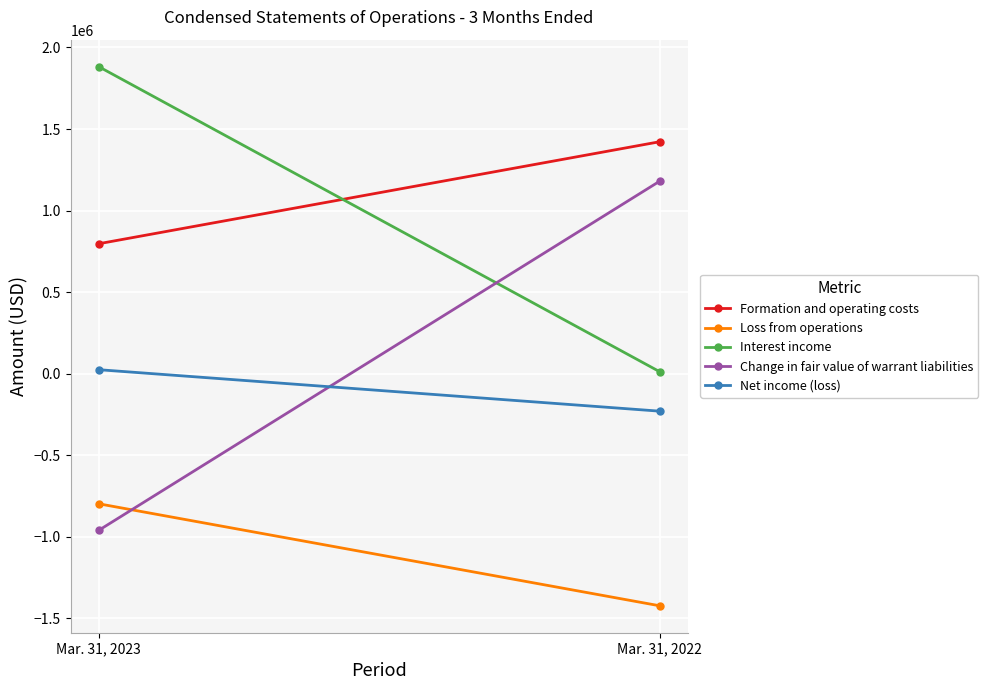

What is the difference between the maximum and minimum values in the Net income (loss) series?

254216